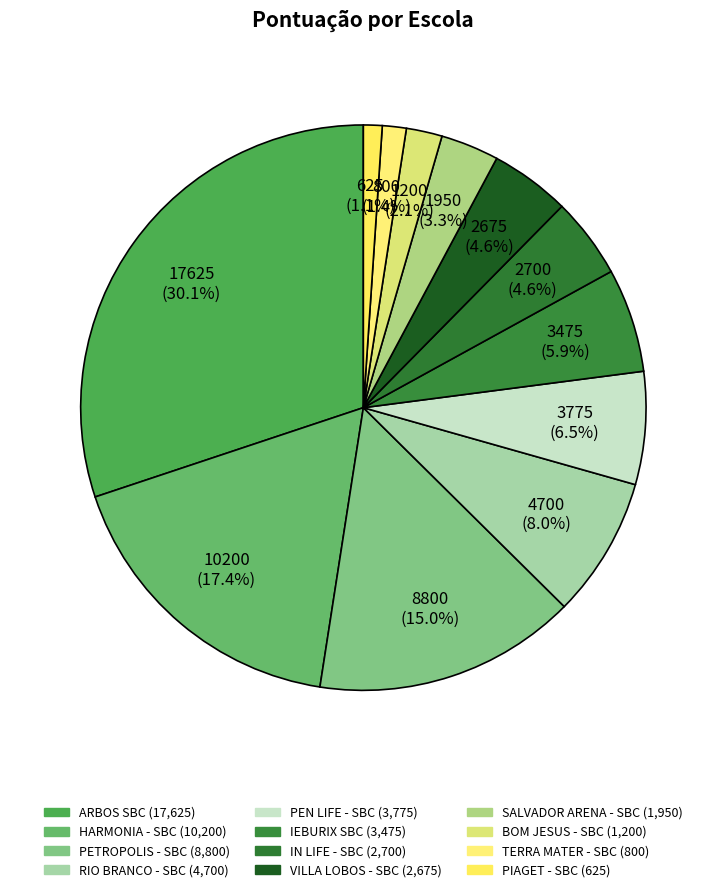

Does ARBOS SBC account for over 50% of the chart?

No